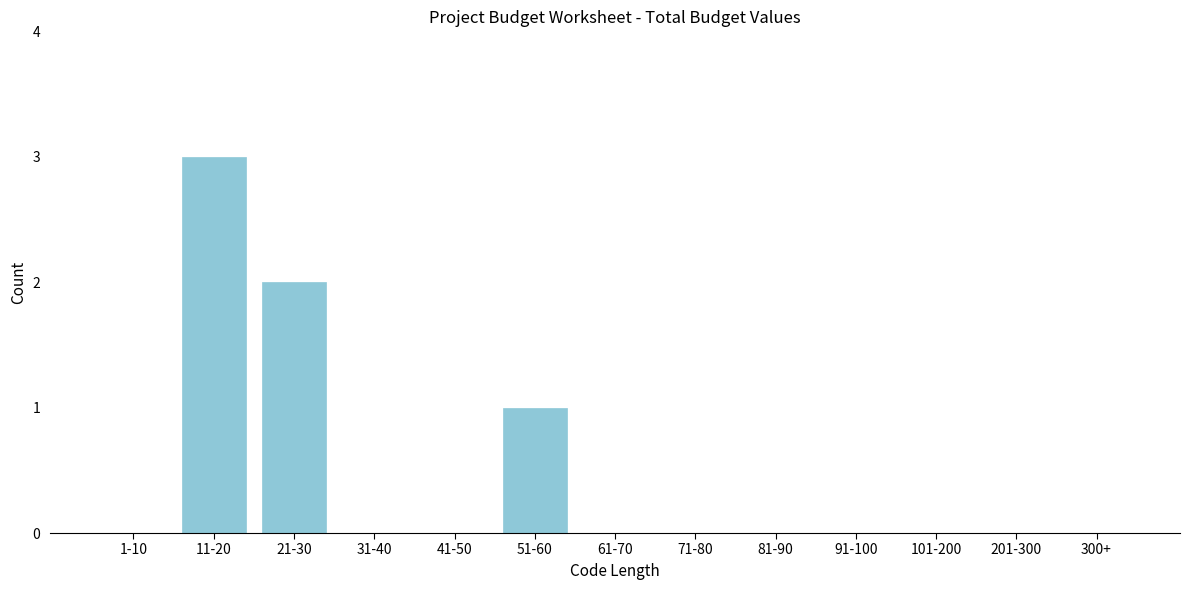

Reading left to right, extract all data points from this chart.

1-10=0	11-20=3	21-30=2	31-40=0	41-50=0	51-60=1	61-70=0	71-80=0	81-90=0	91-100=0	101-200=0	201-300=0	300+=0